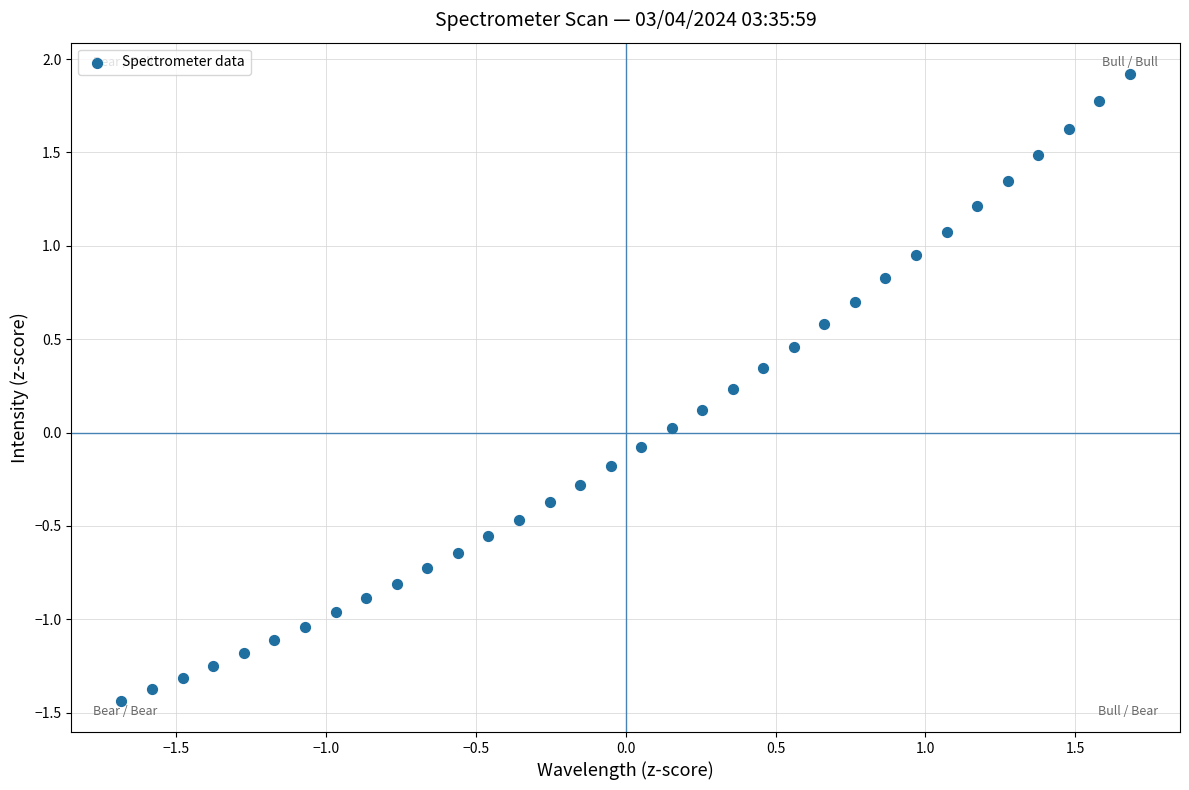

What is the range of X values (max minus min)?

3.4